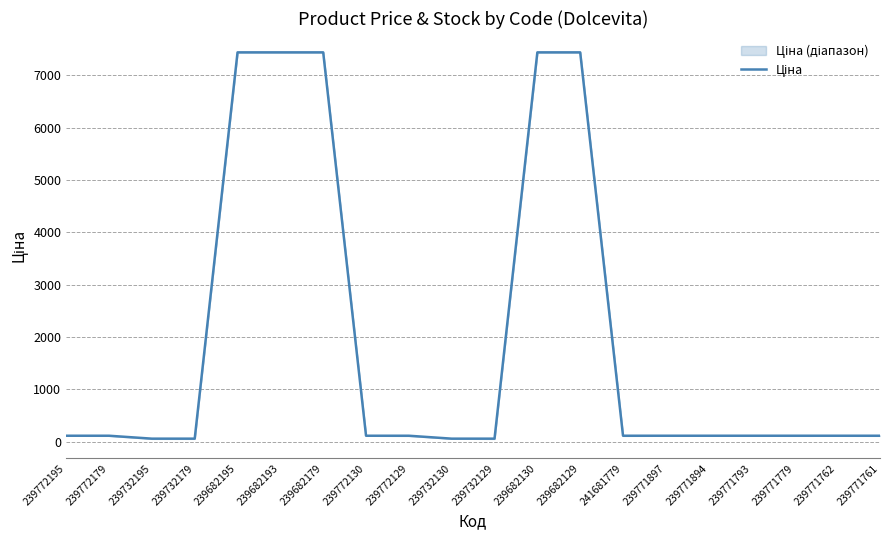

List the labels in order of value, largest first.

239682195, 239682193, 239682179, 239682130, 239682129, 239772195, 239772179, 239772130, 239772129, 241681779, 239771897, 239771894, 239771793, 239771779, 239771762, 239771761, 239732195, 239732179, 239732130, 239732129